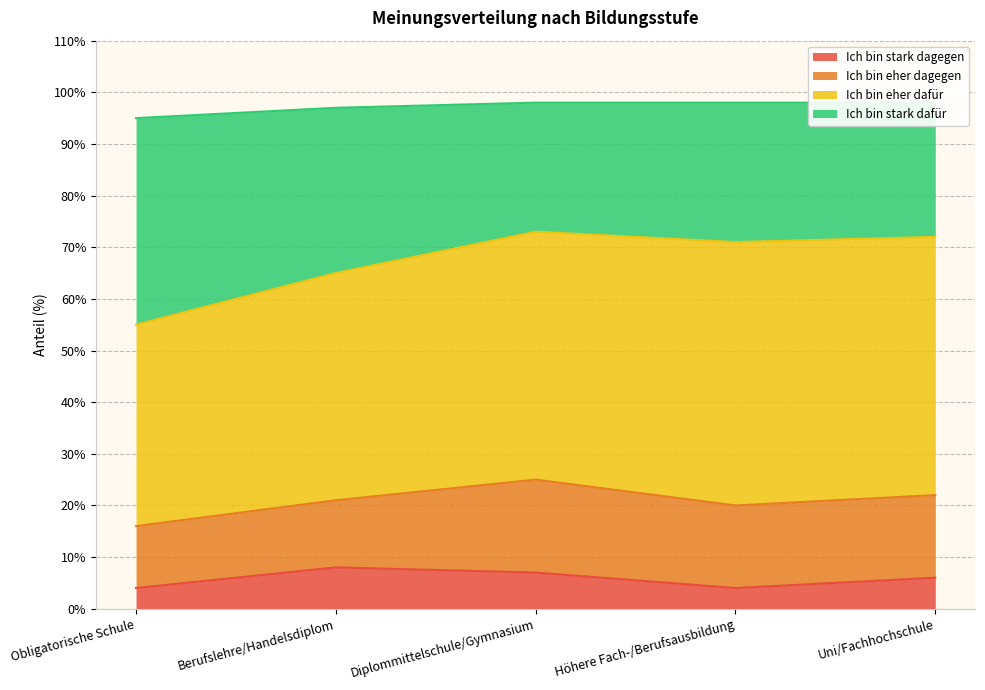

At which label is Ich bin stark dagegen closest to 6?

Uni/Fachhochschule